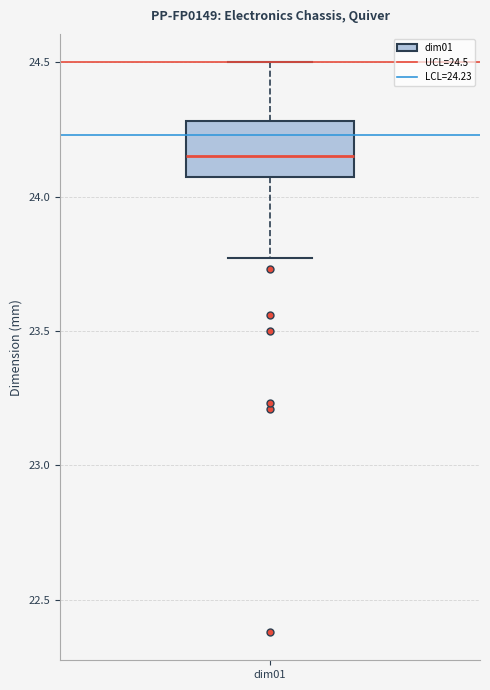

Read this box plot against the y-axis: the position of the median line, the range covered by the box, and the ends of both whiskers. The values are not printed on the chart, so give them approximately, as read against the axis.

median 24.15, box 24.05 to 24.30, whiskers 23.75 to 24.50